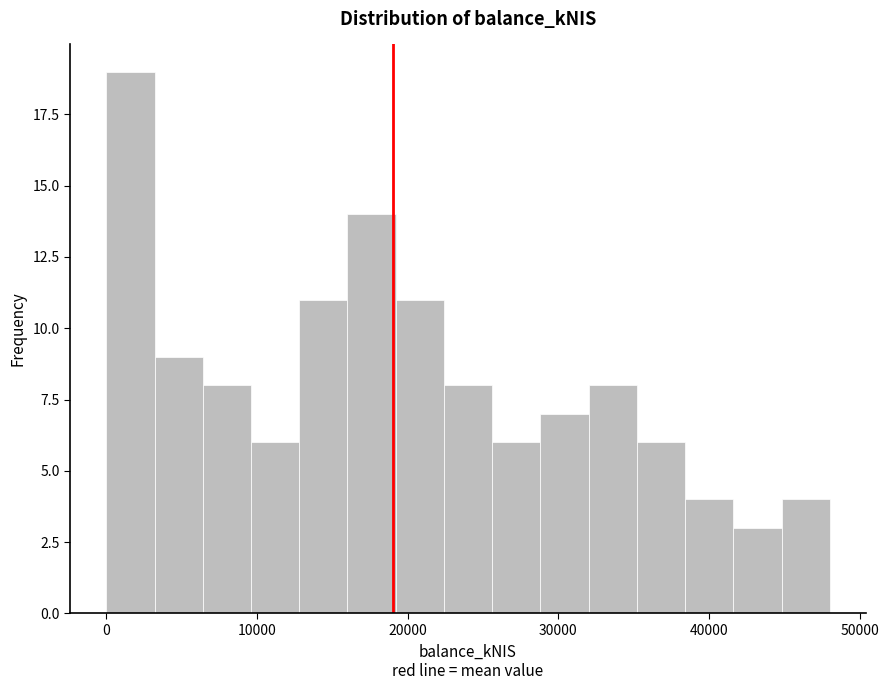

Around what value on the x-axis is the tallest bar? Give the approximate position of its centre, as read against the axis.

2000